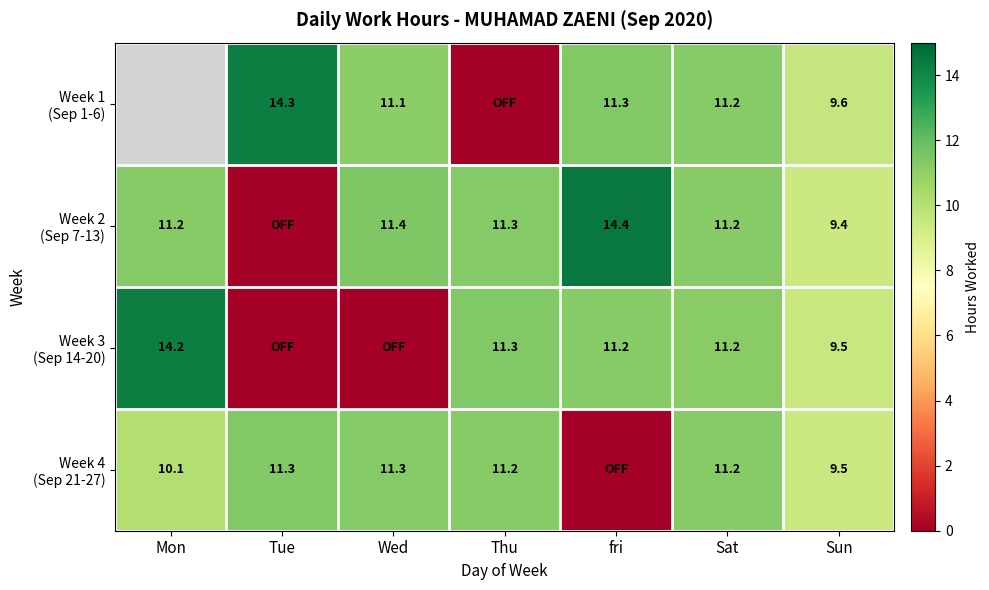

How many data points in Week 3 (Sep 14-20) are above 11?

4